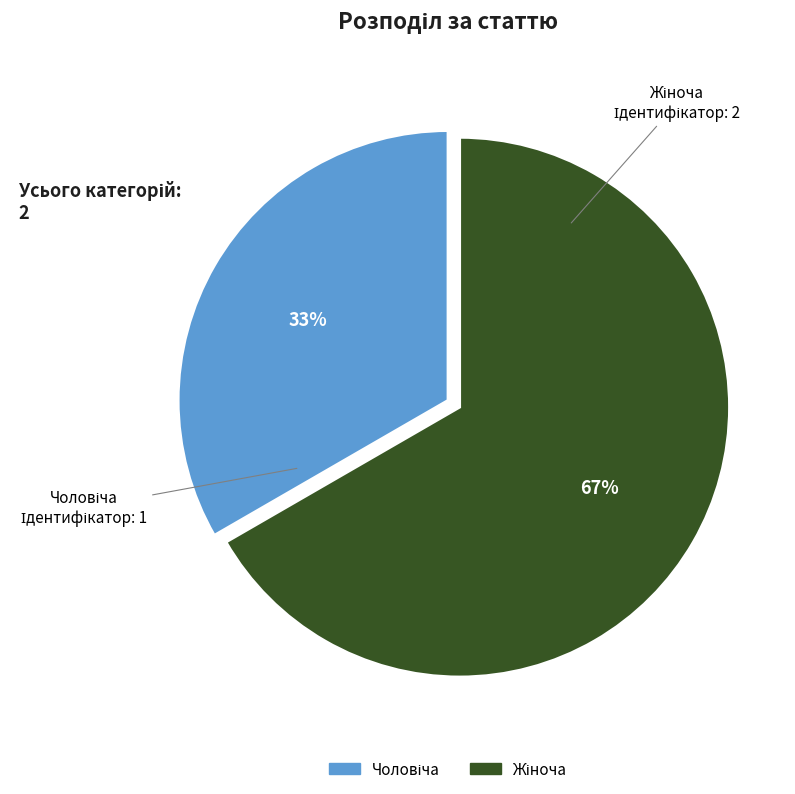

To the nearest percent, what is the average slice percentage?

50%